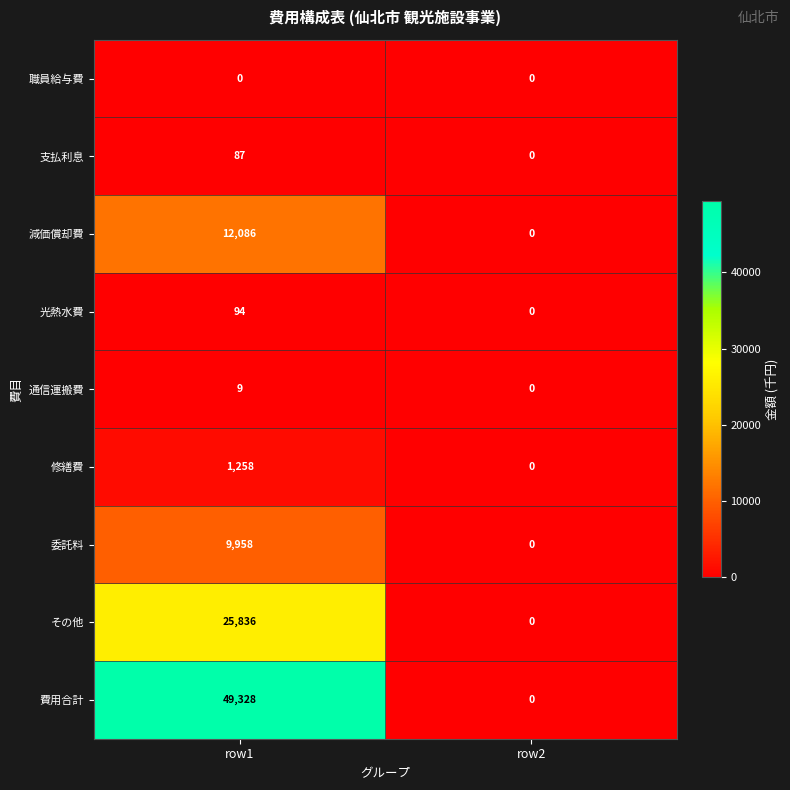

What is the difference between the maximum and minimum values in the 委託料 series?

9958